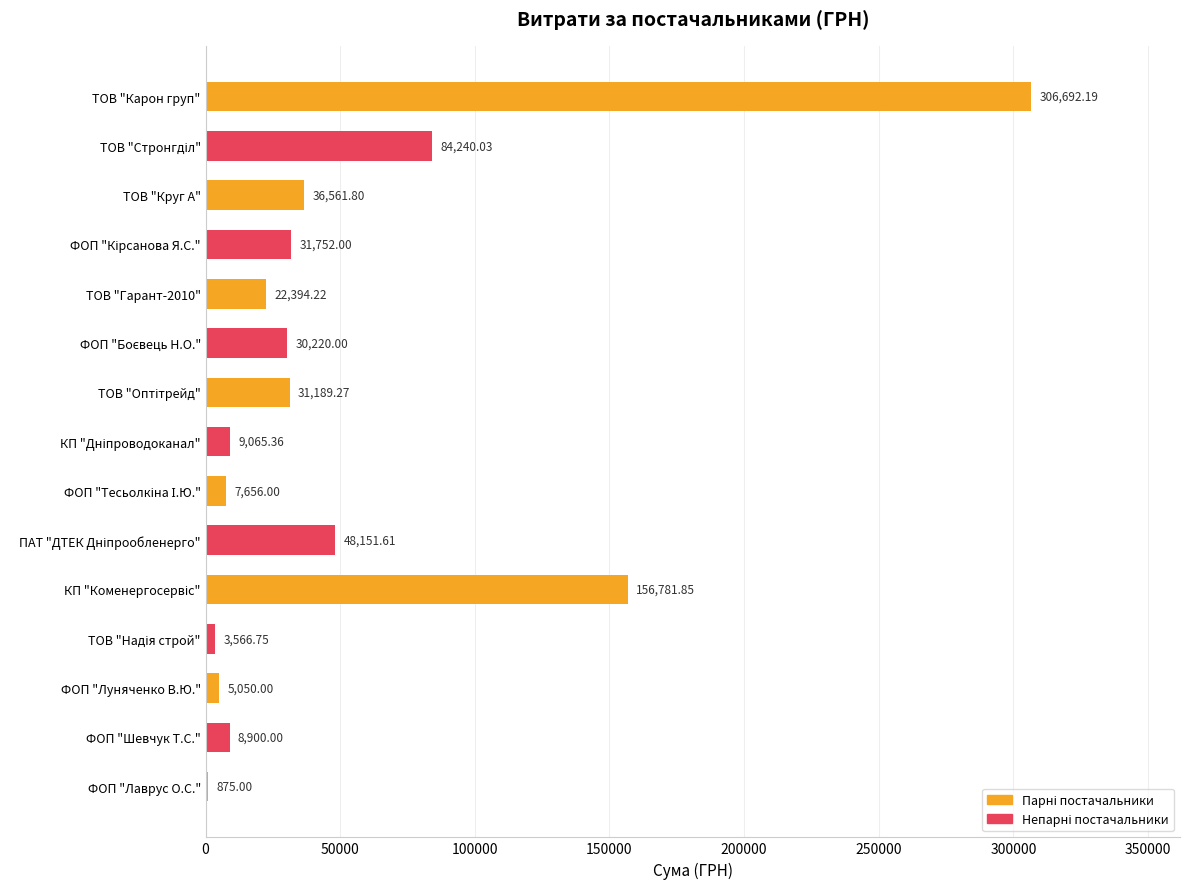

At which category does the chart reach its peak across all series?

ТОВ "Карон груп"